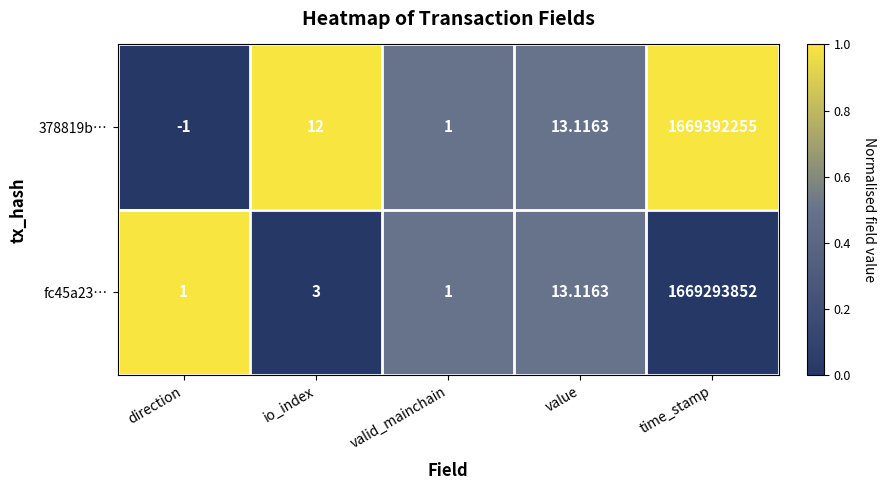

Which category has the lowest value across all series?

direction